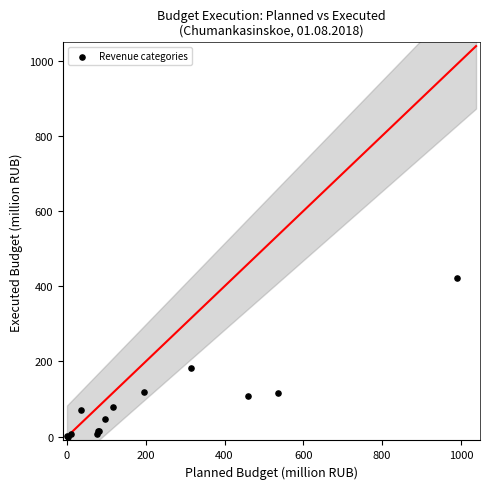

What Y value in the scatter plot is closest to 211?

182.9